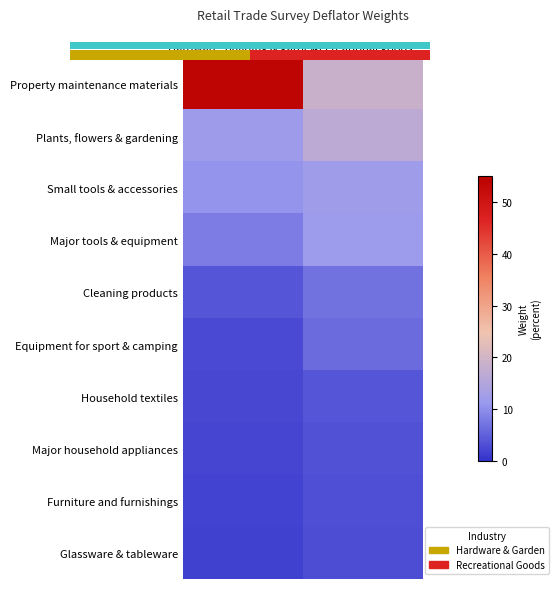

How many data points in Cleaning products are above 6?

1